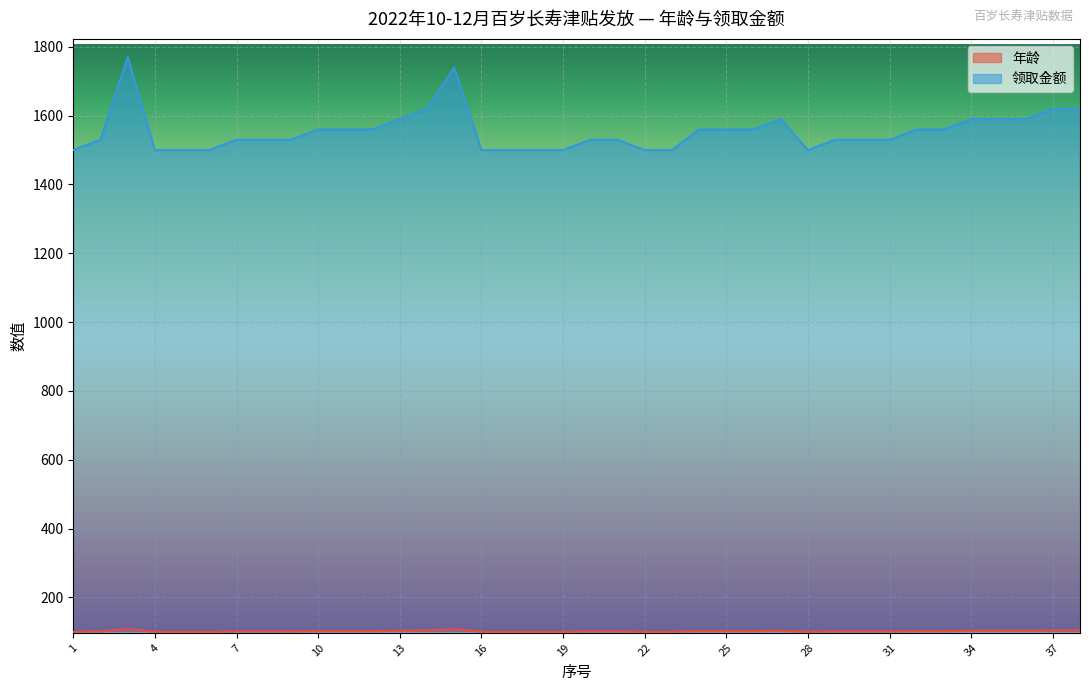

What is the value of the 年龄 point at the 26th from the left?

102